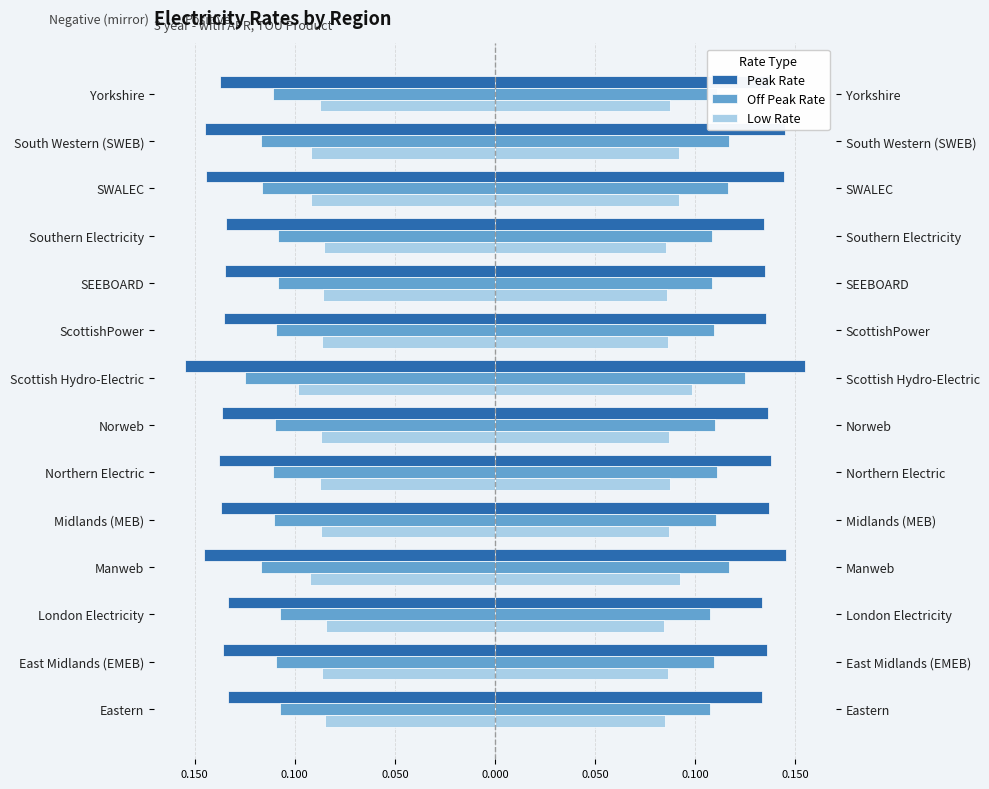

The Peak Rate series shows -0.1 at SEEBOARD. True or false?

True